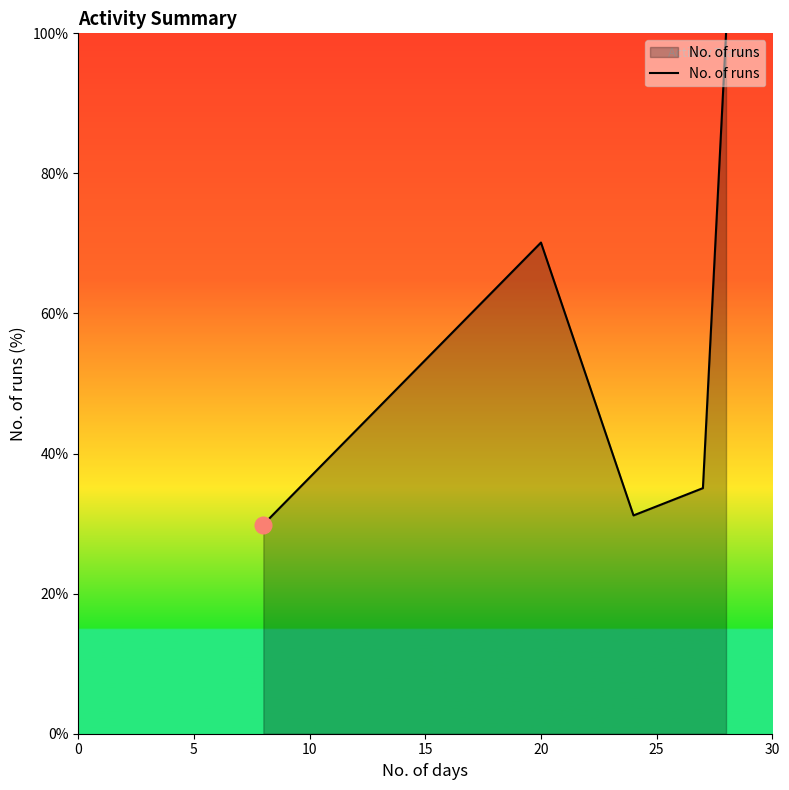

True or false: there are more than 2 points higher than both neighbors.

False